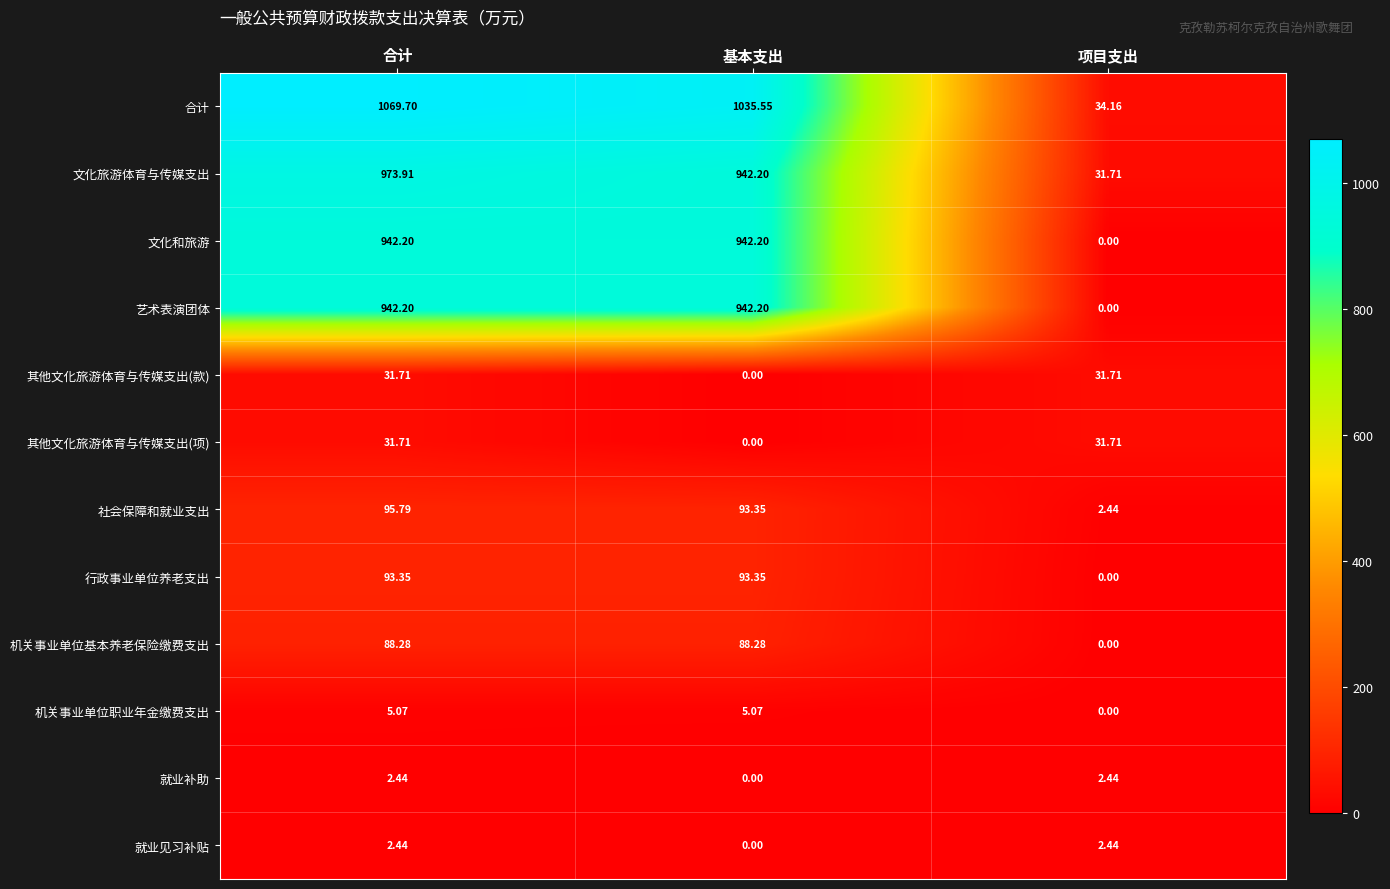

Rank the categories by 文化旅游体育与传媒支出 value from lowest to highest.

项目支出, 基本支出, 合计